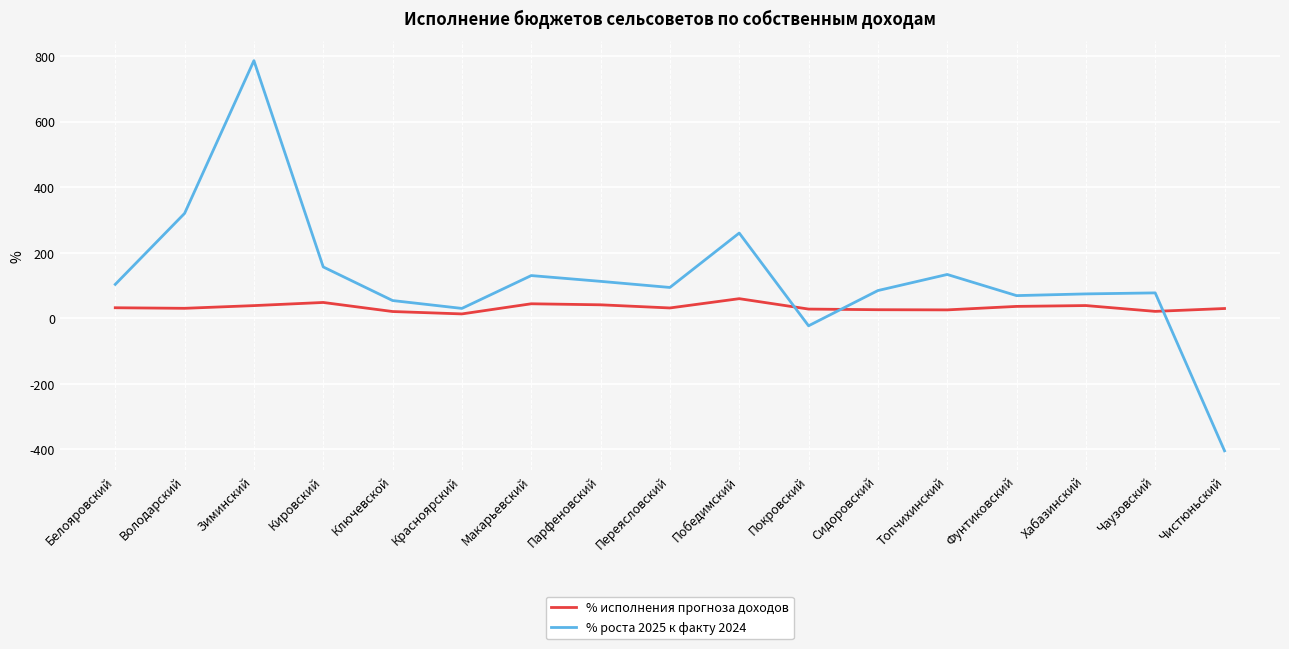

How many intersections are there between % роста 2025 к факту 2024 and % исполнения прогноза доходов?

3